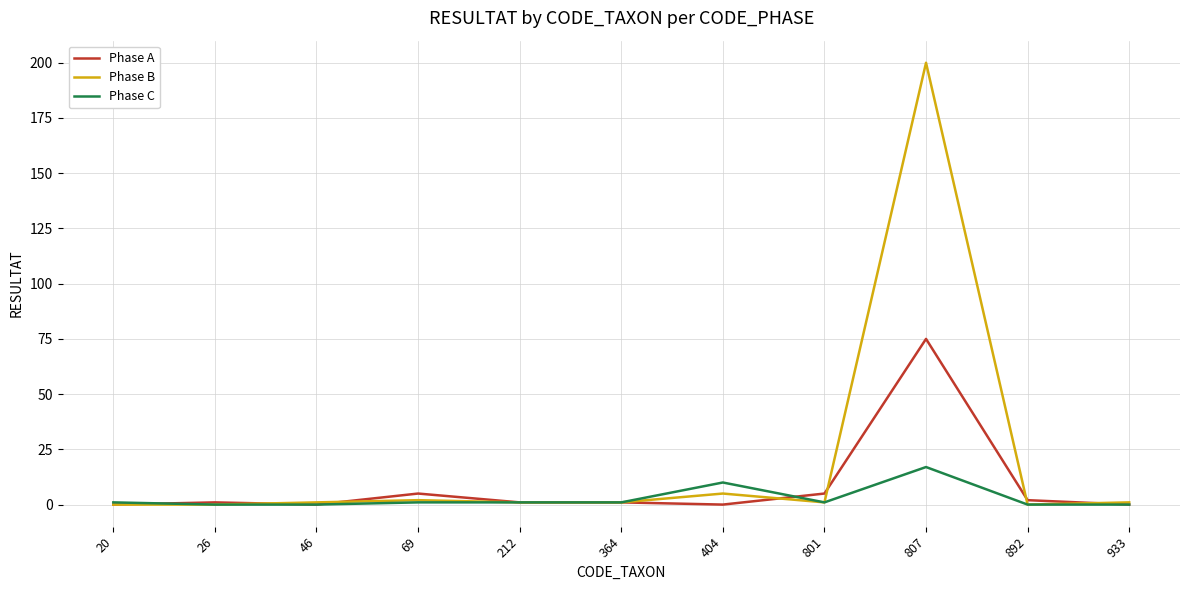

Does the chart have visible grid lines?

Yes